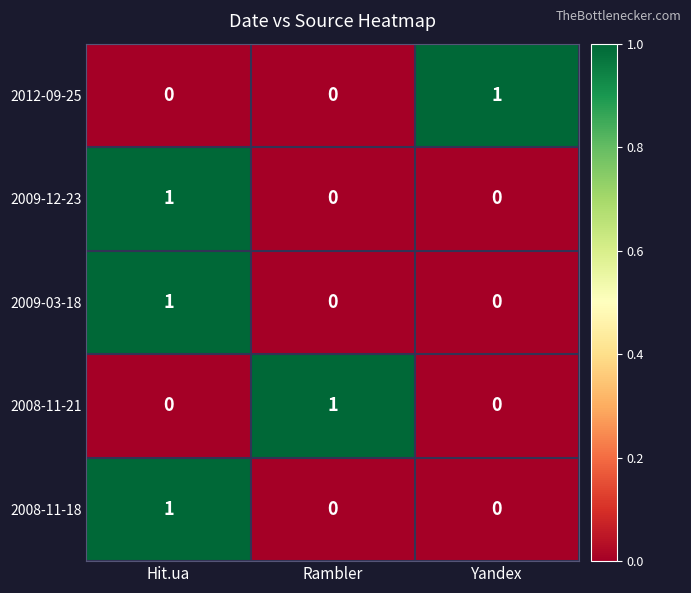

Reading left to right, transcribe all the data shown in this chart.

2012-09-25: Hit.ua=0	Rambler=0	Yandex=1
2009-12-23: Hit.ua=1	Rambler=0	Yandex=0
2009-03-18: Hit.ua=1	Rambler=0	Yandex=0
2008-11-21: Hit.ua=0	Rambler=1	Yandex=0
2008-11-18: Hit.ua=1	Rambler=0	Yandex=0